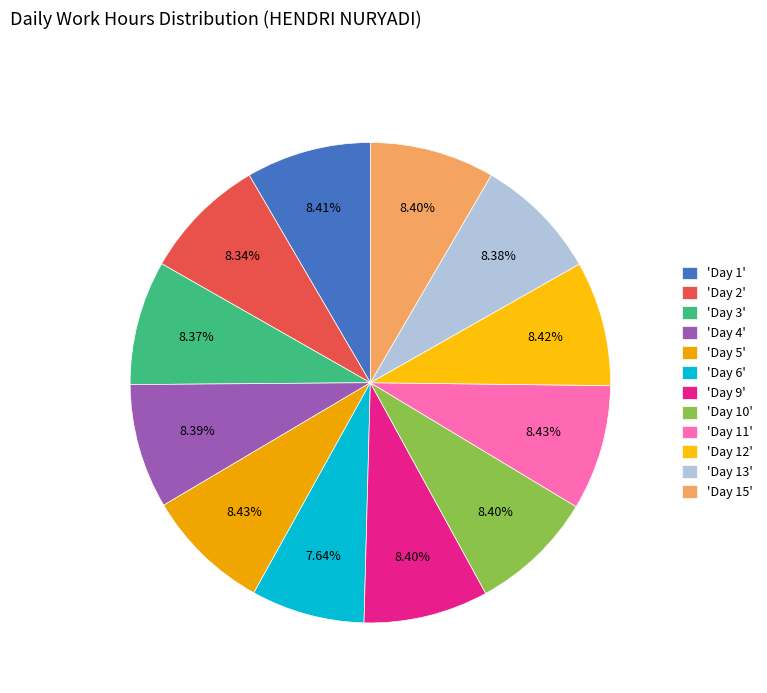

Count the number of slices in the pie.

12